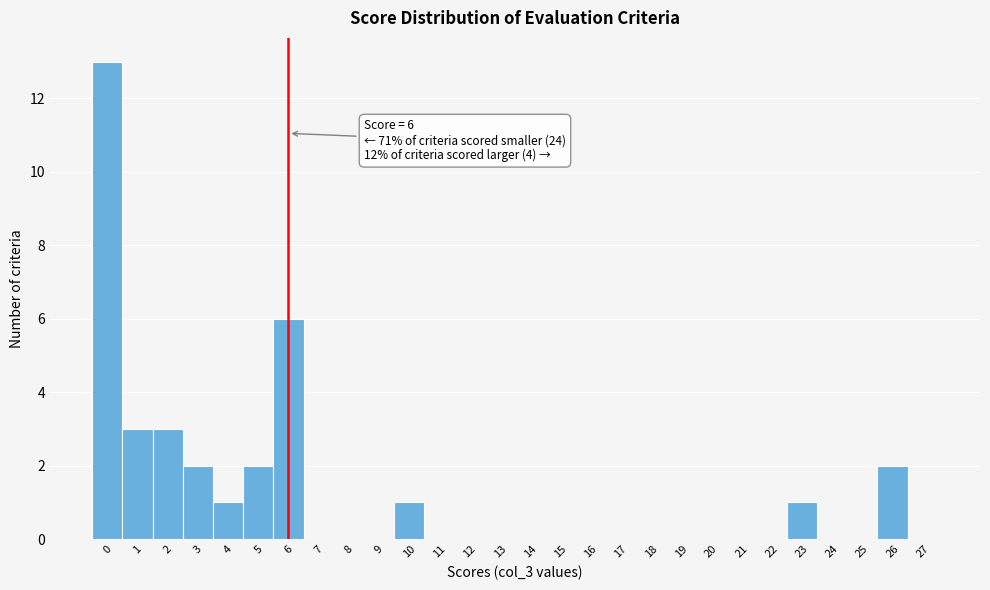

Over which range of the x-axis is the bar tallest?

-0.5 to 0.5